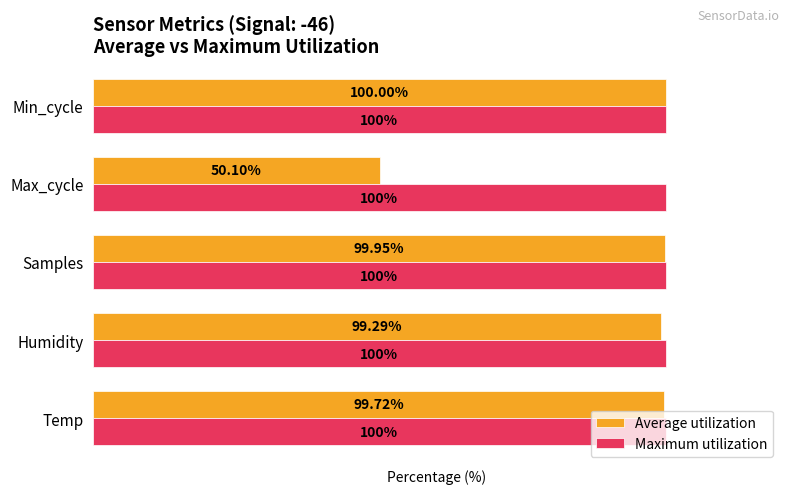

Rank the series by their average value, from highest to lowest.

Maximum utilization, Average utilization